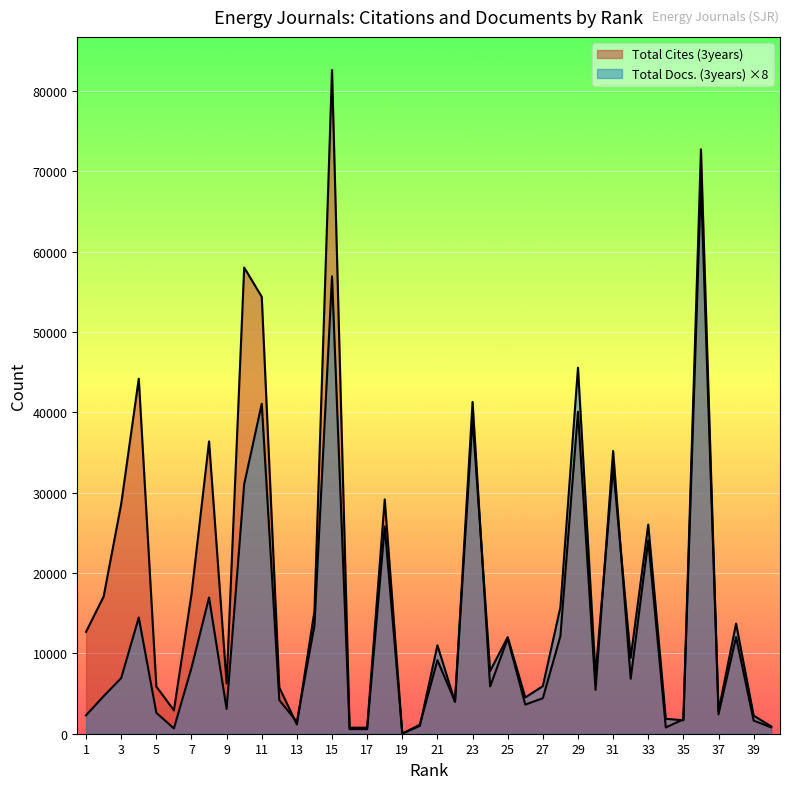

Between 33 and 31, which is larger?

31